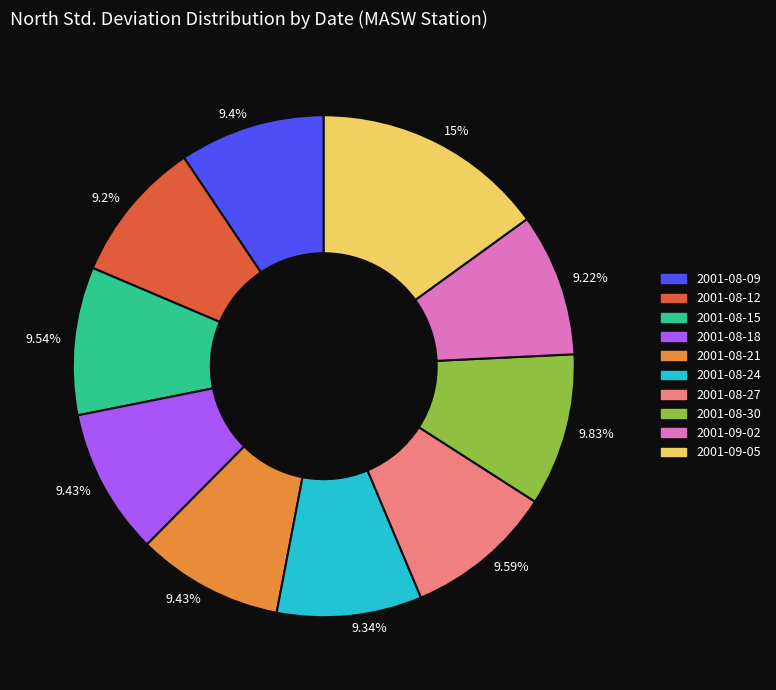

Is there a majority slice in this chart?

No